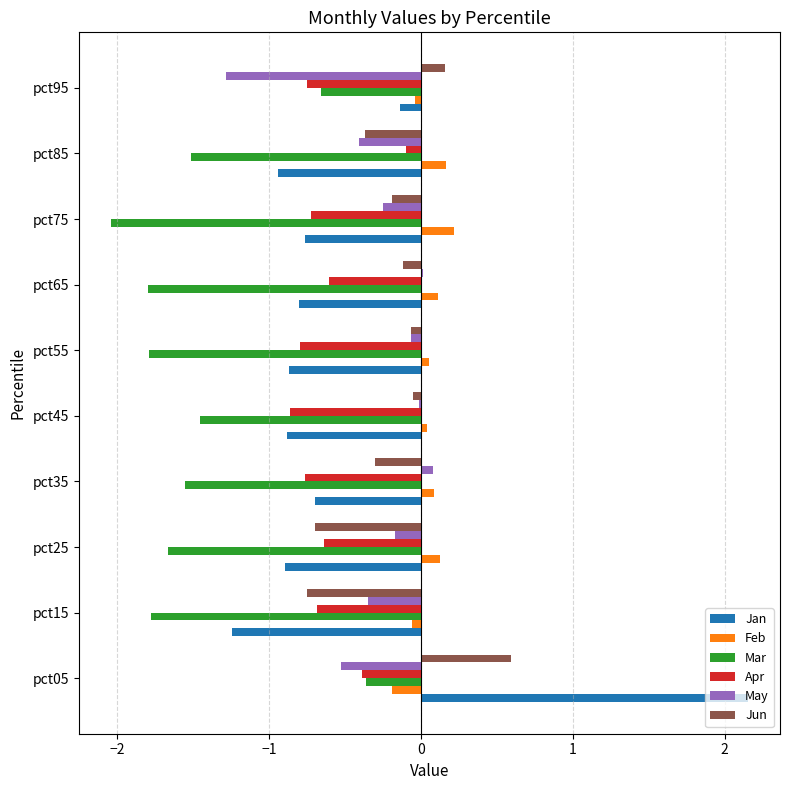

At which category is the sum across all series the highest?

pct05